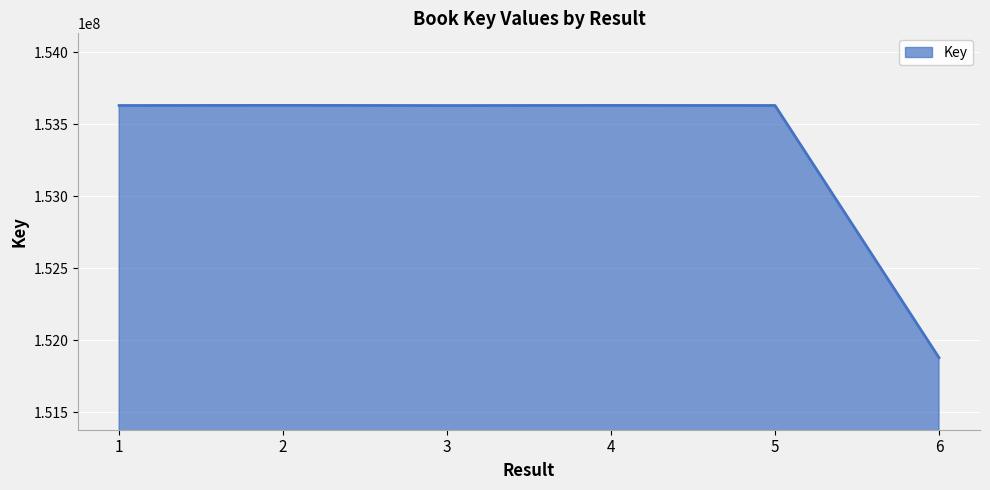

Is it true that the value at 2 is 153631342?

True